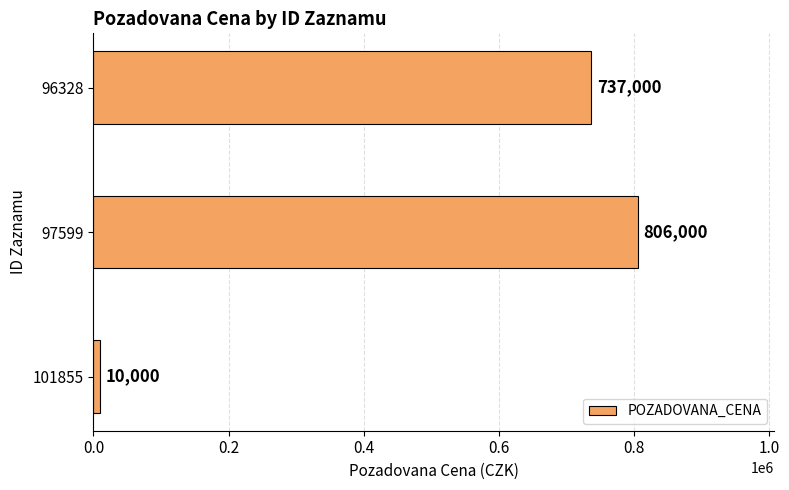

At which category does the chart reach its peak across all series?

97599